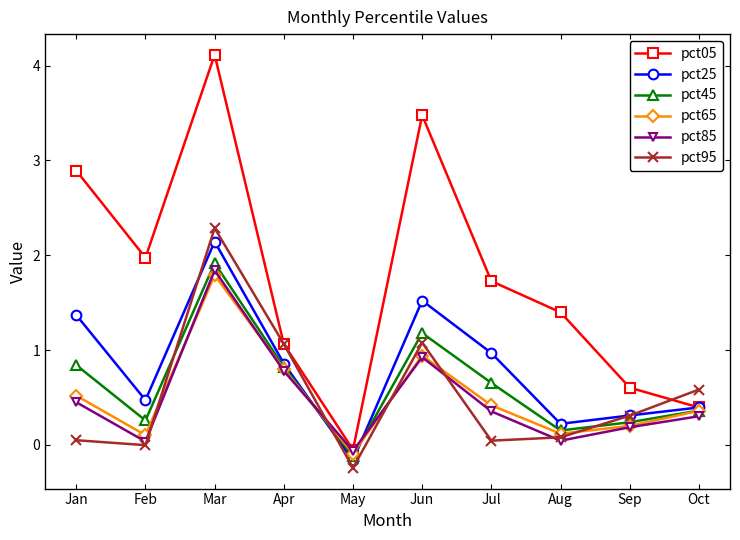

How many interior local valleys does the pct65 series have?

3